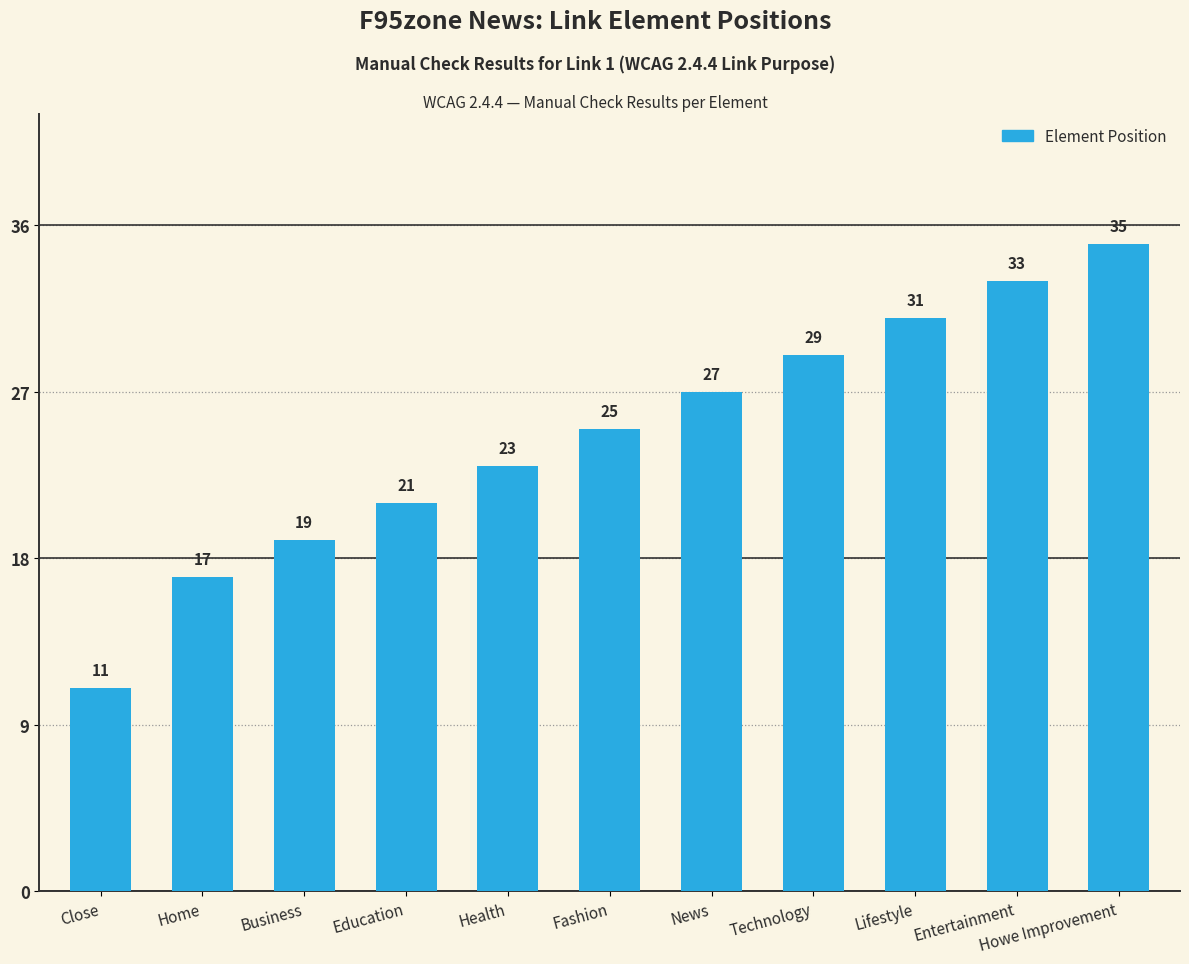

The value at Entertainment is 15. True or false?

False